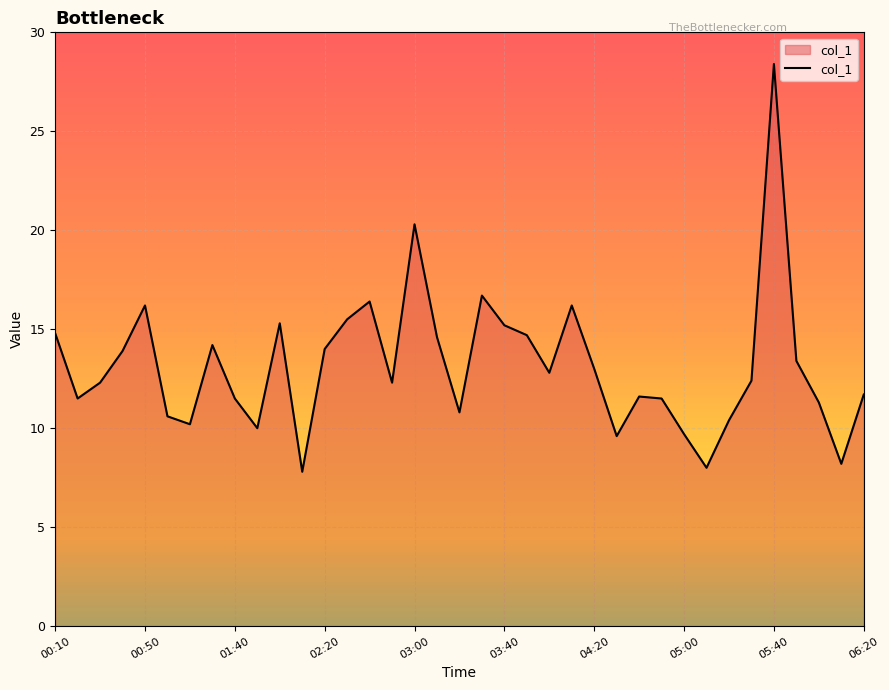

What is the minimum value shown in the chart?

7.8